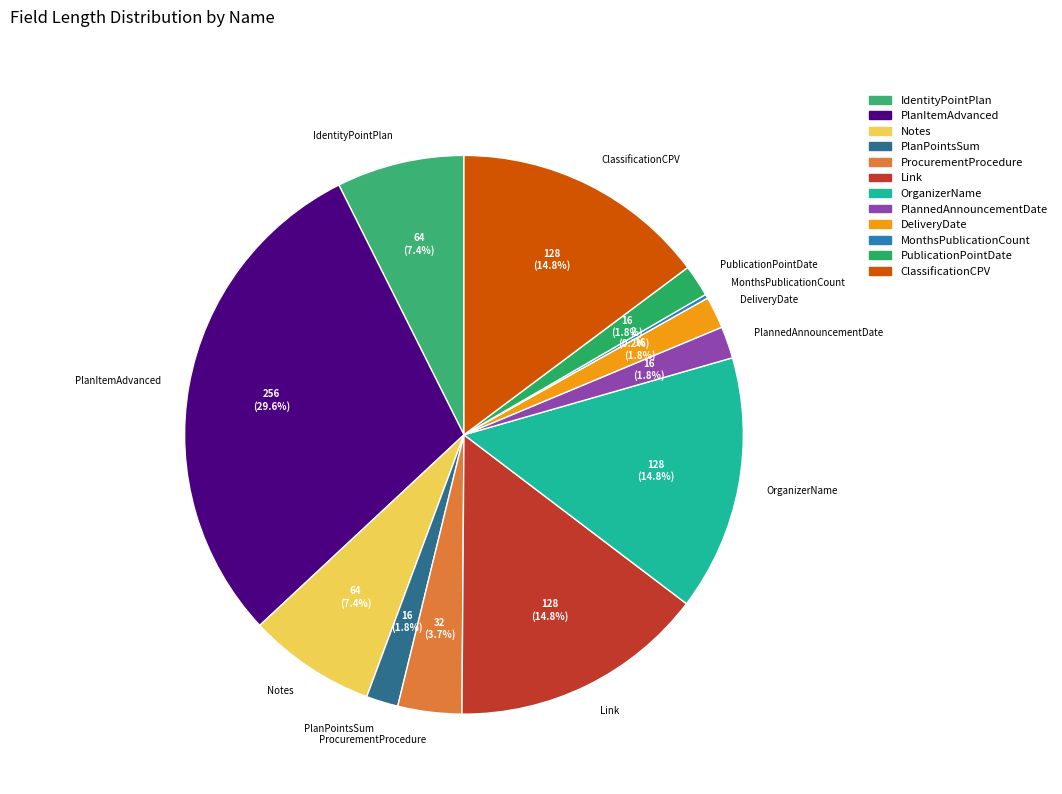

Between IdentityPointPlan and PlanPointsSum, which is larger?

IdentityPointPlan